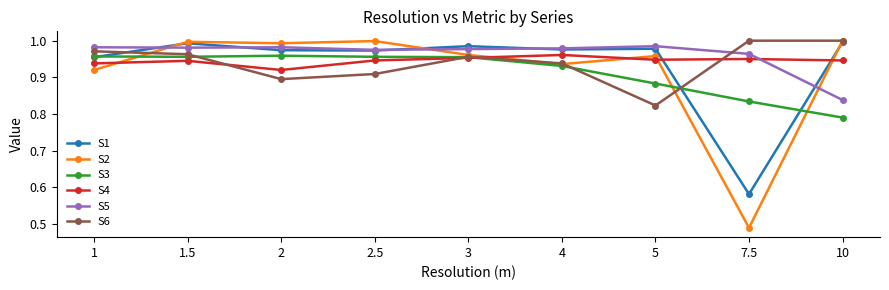

Is the value of S6 at 1 greater than the value of S2 at 7.5?

Yes